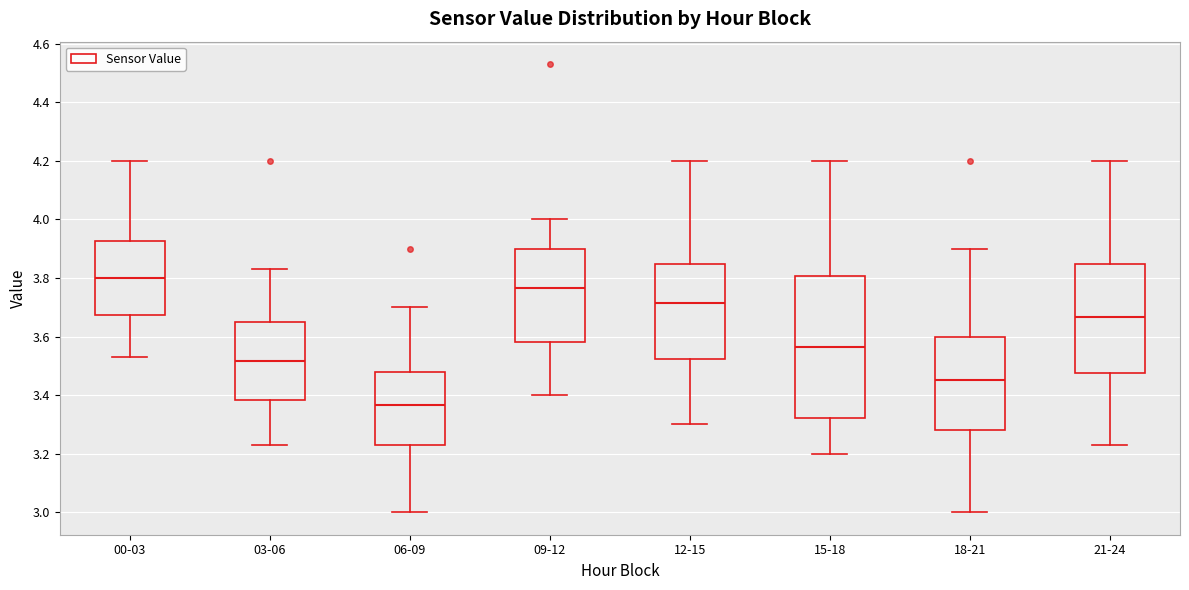

Where does the median line of the box for 18-21 sit on the y-axis? The values are not printed on the chart, so give them approximately, as read against the axis.

3.46